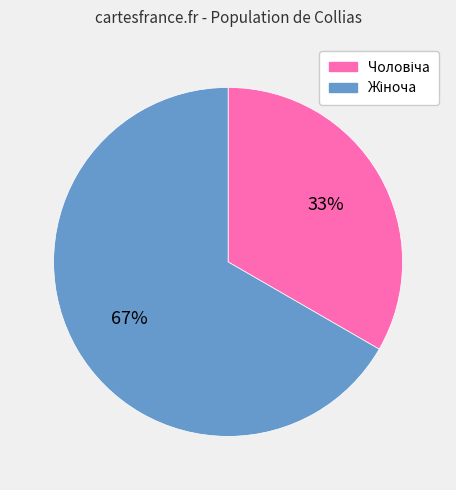

To the nearest percent, what is the average slice percentage?

50%